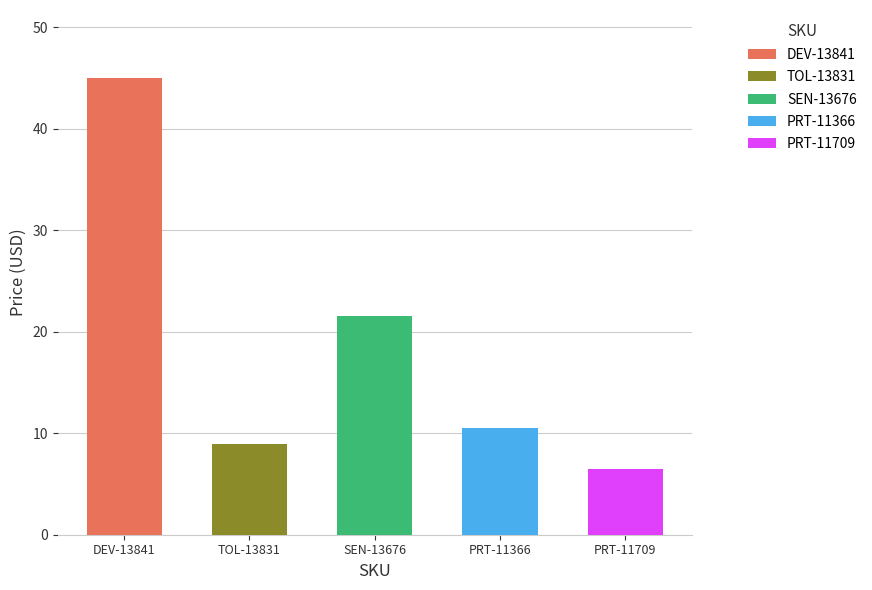

Reading left to right, list all the values displayed in this chart.

DEV-13841=45.0	TOL-13831=8.9	SEN-13676=21.5	PRT-11366=10.5	PRT-11709=6.5